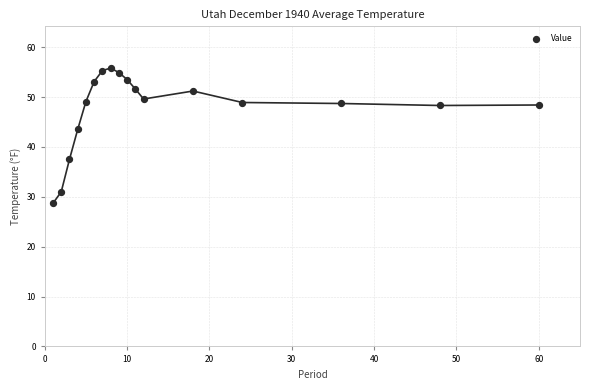

What is the range of Y values (max minus min)?

27.1